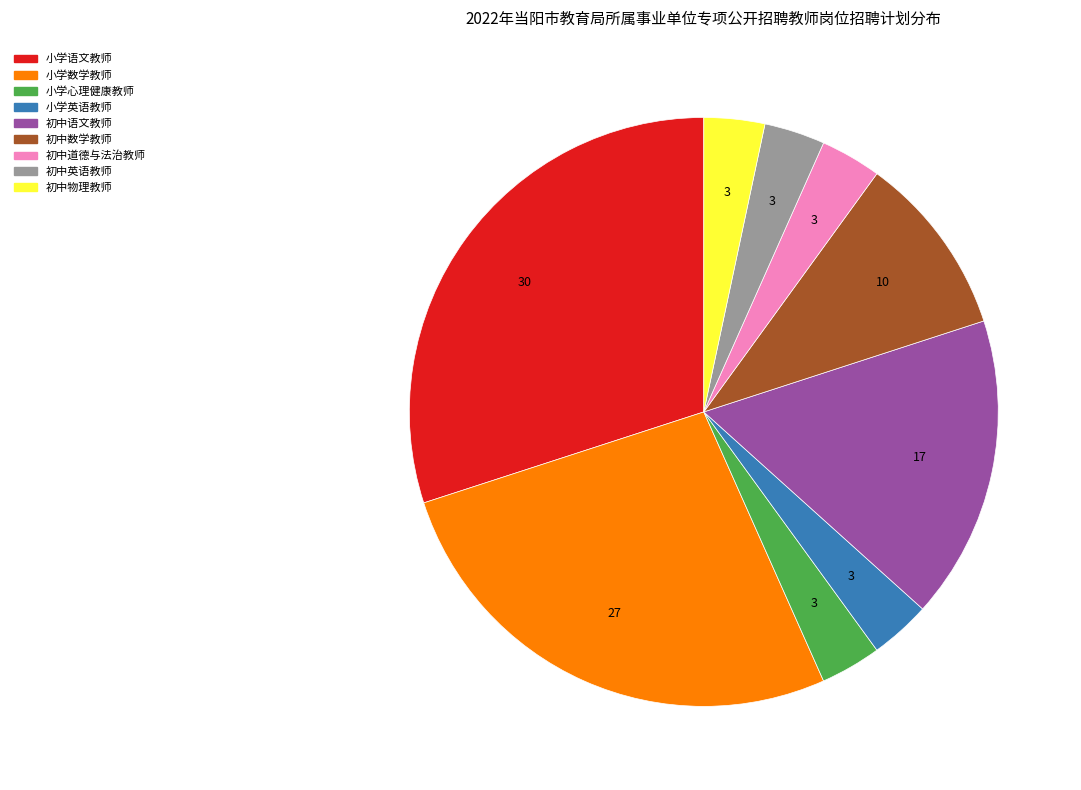

Approximately how many times larger is the value at 小学语文教师 compared to 初中英语教师?

9.0